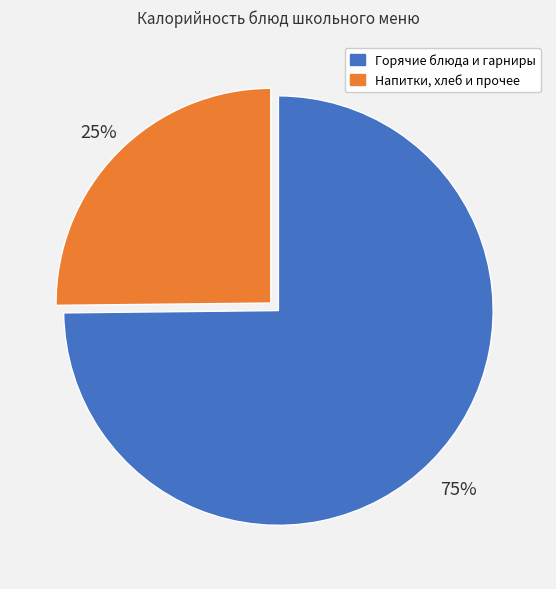

To the nearest percent, what is the average slice percentage?

50%